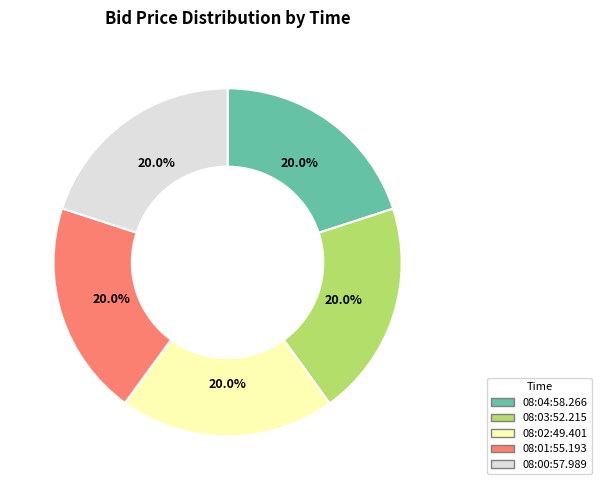

What is the ratio of the value at 08:03:52.215 to the value at 08:04:58.266?

1.0